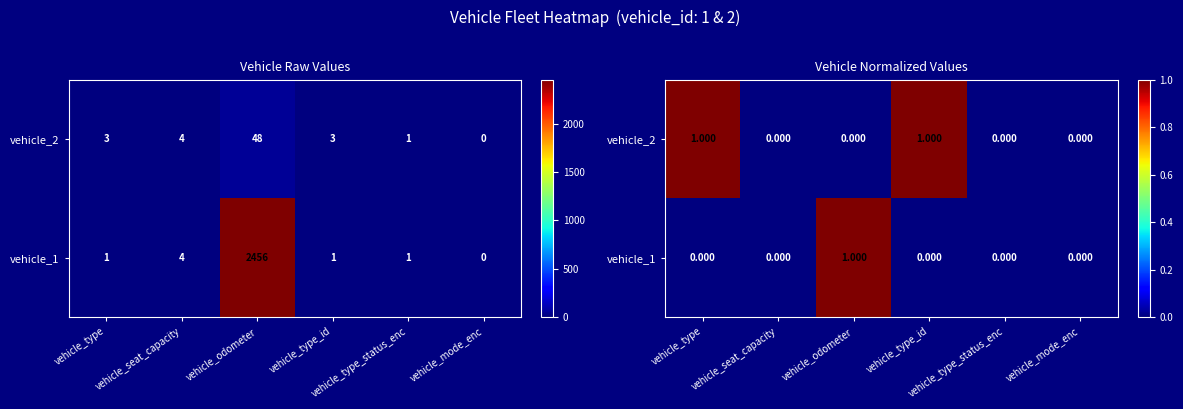

Between vehicle_odometer and vehicle_mode_enc, which is larger?

vehicle_odometer